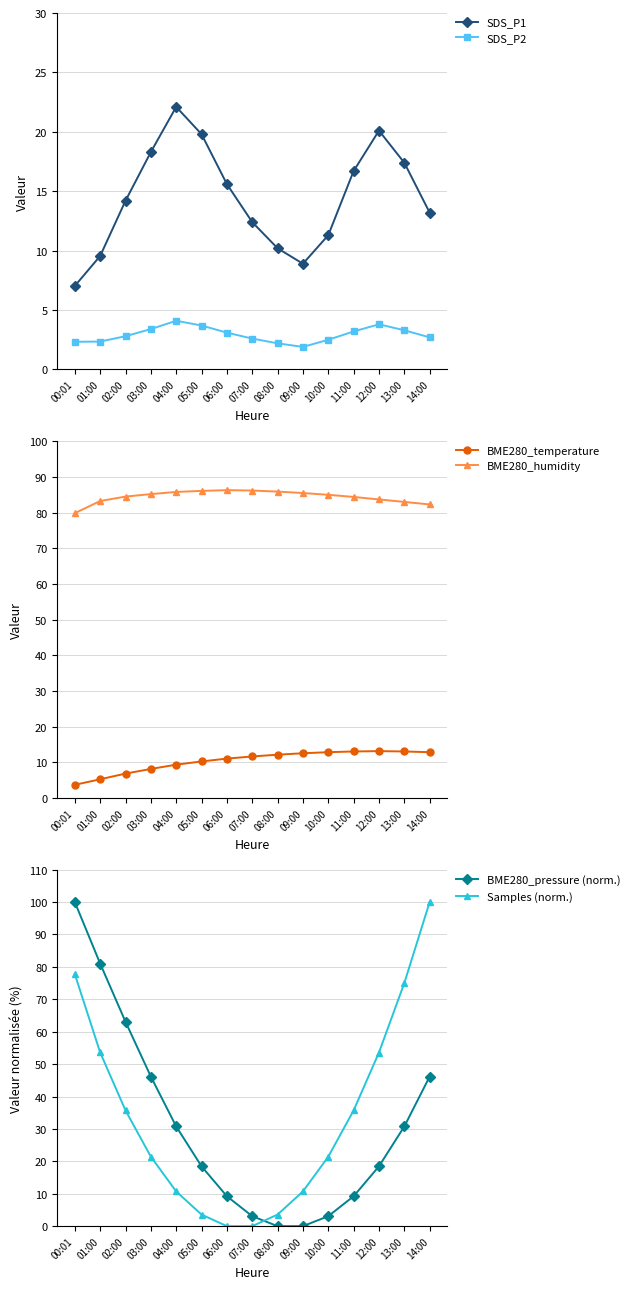

What position from the left is 00:01?

1